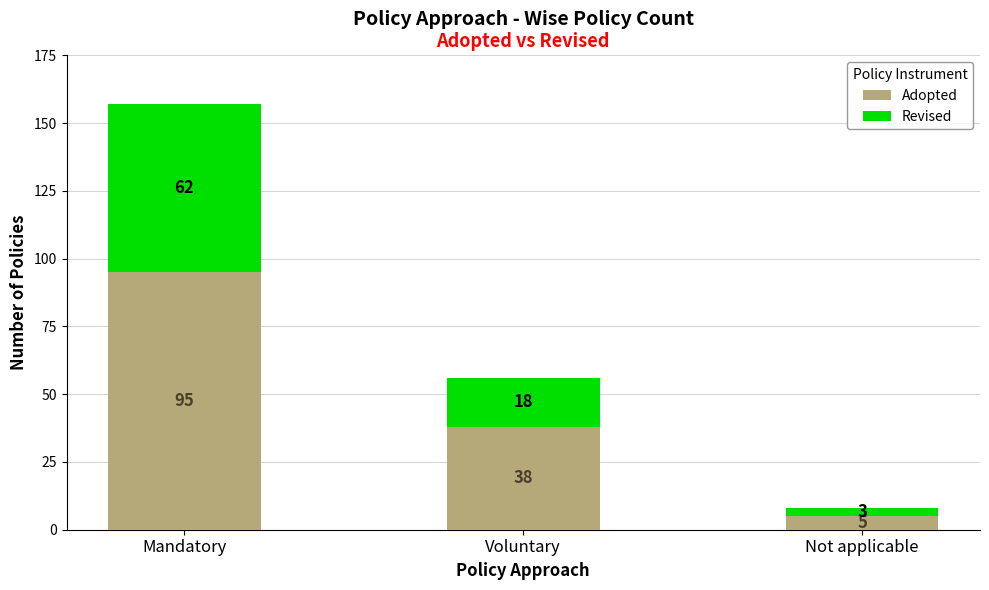

Which category has the highest value in the Adopted series?

Mandatory